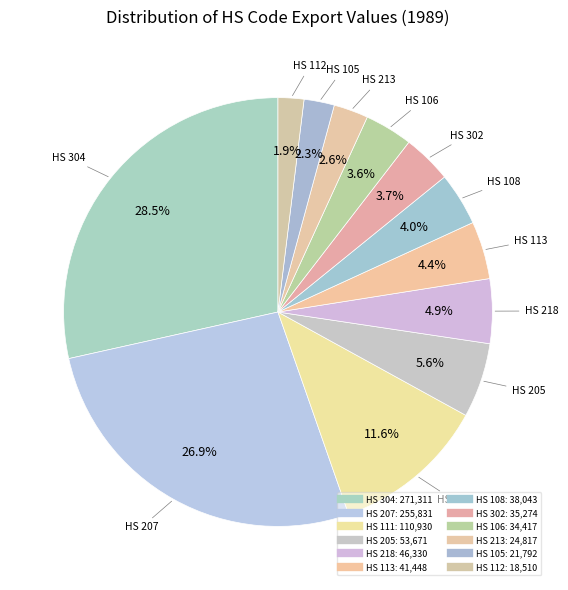

Does any single category account for the majority?

No